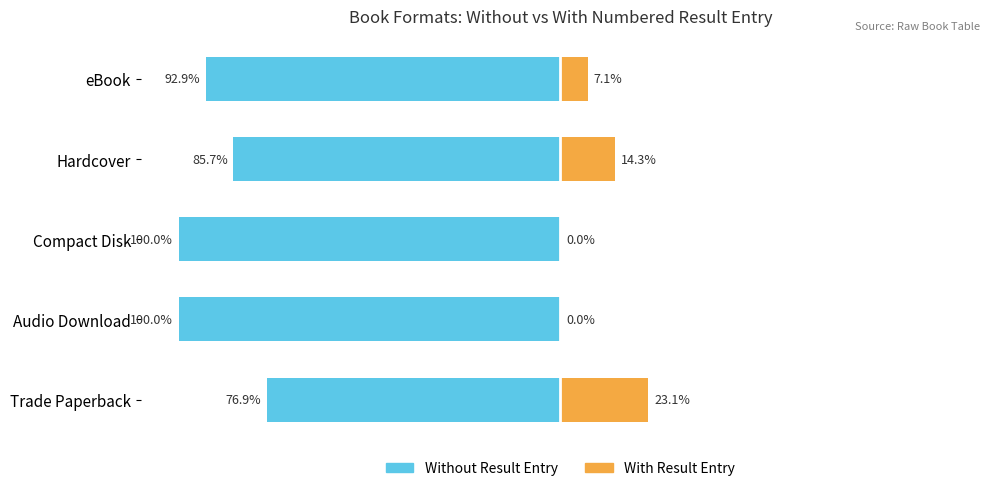

What is the difference between the With Result Entry values at eBook and Trade Paperback?

15.9